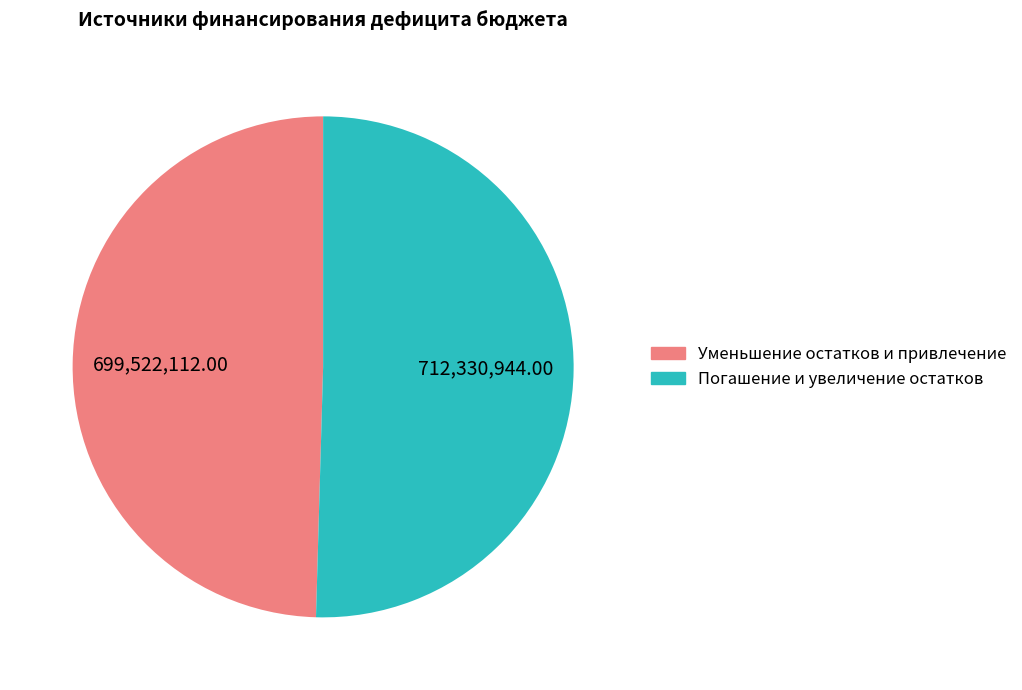

Which category has the smallest portion of the pie?

Уменьшение остатков и привлечение